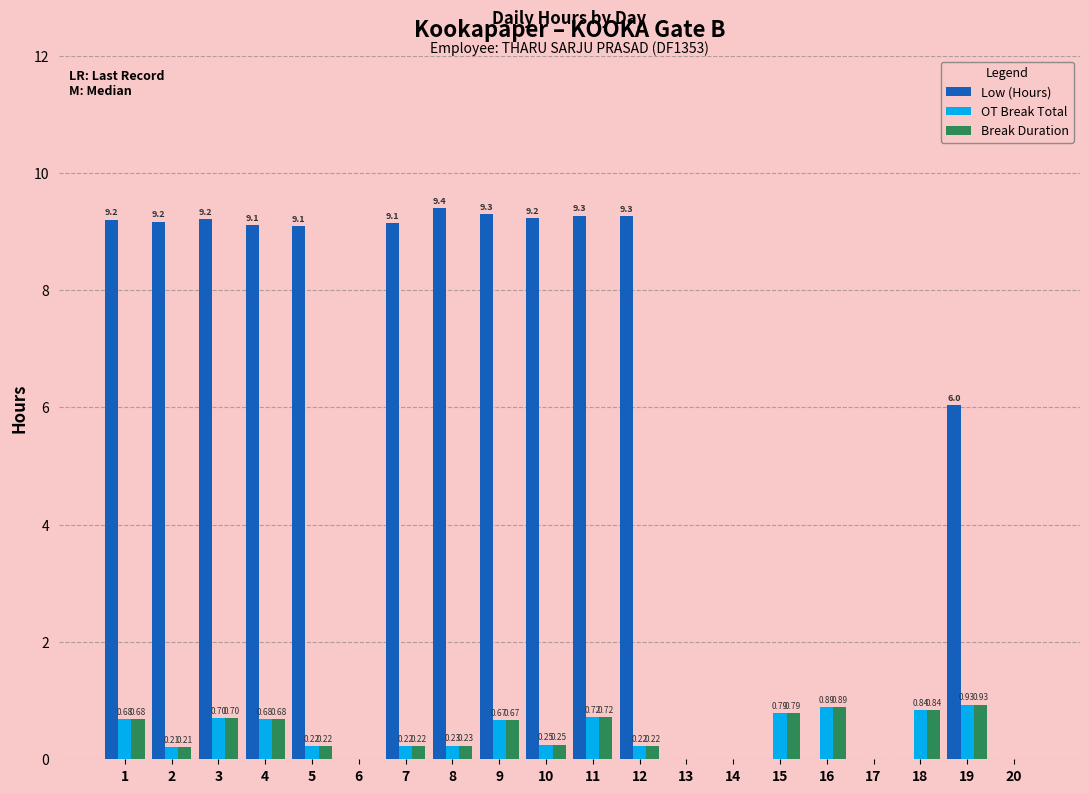

Is the value of Break Duration at 17 greater than the value of Low (Hours) at 7?

No